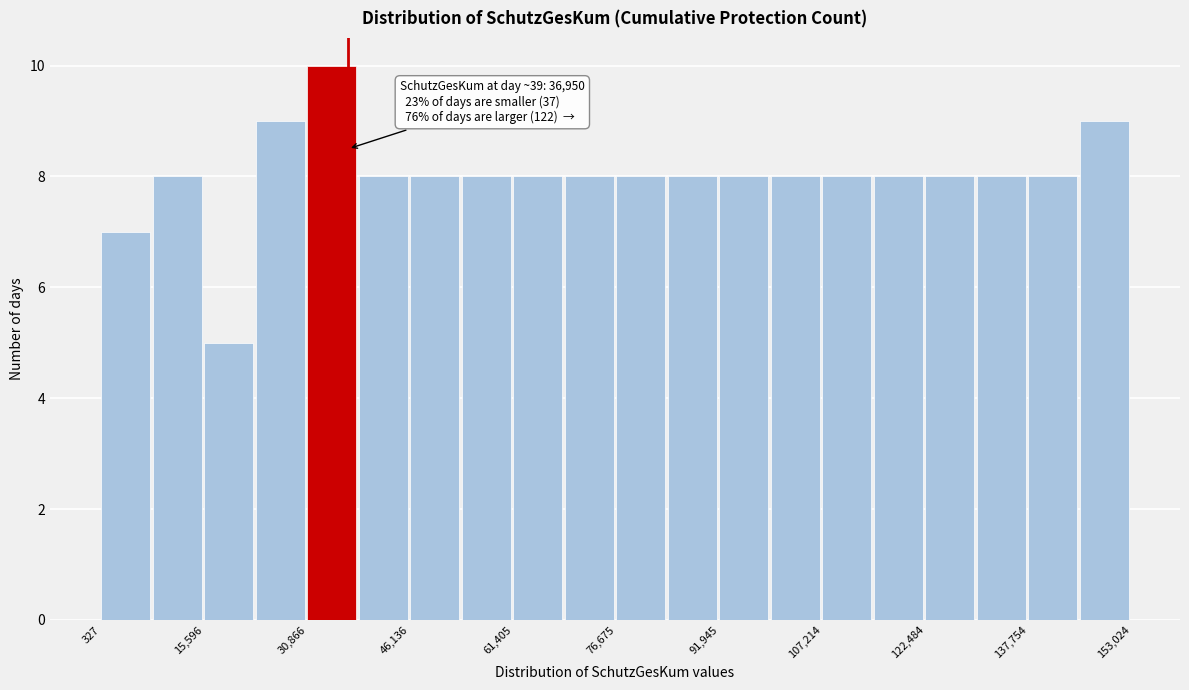

Around what value on the x-axis is the tallest bar? Give the approximate position of its centre, as read against the axis.

34000